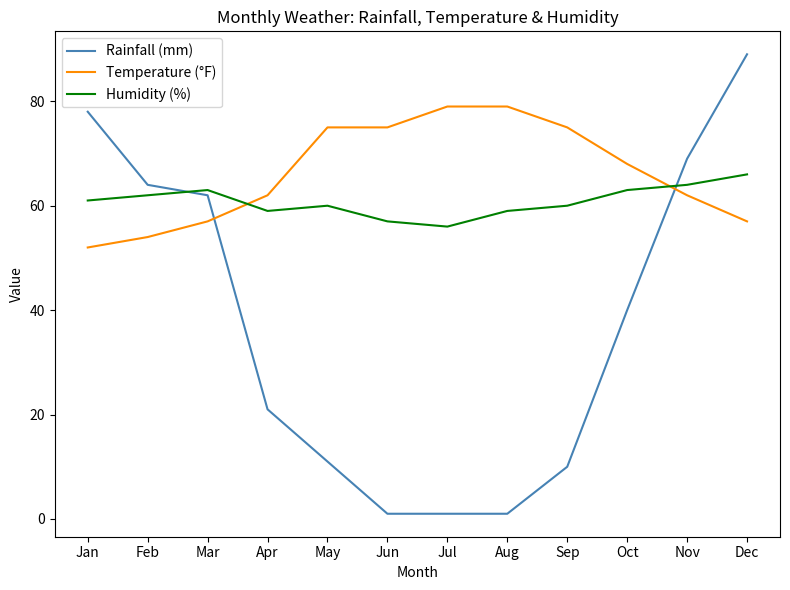

At which category does the chart reach its peak across all series?

Dec